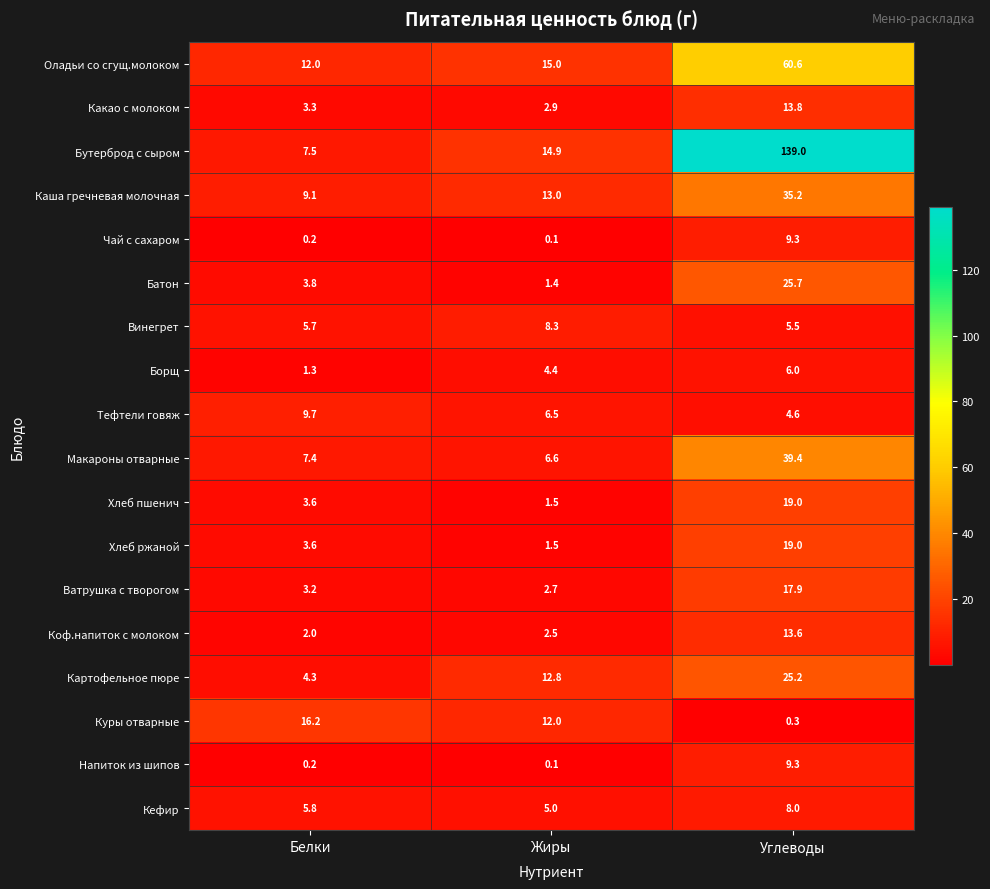

Which series has the largest range (max minus min)?

Бутерброд с сыром